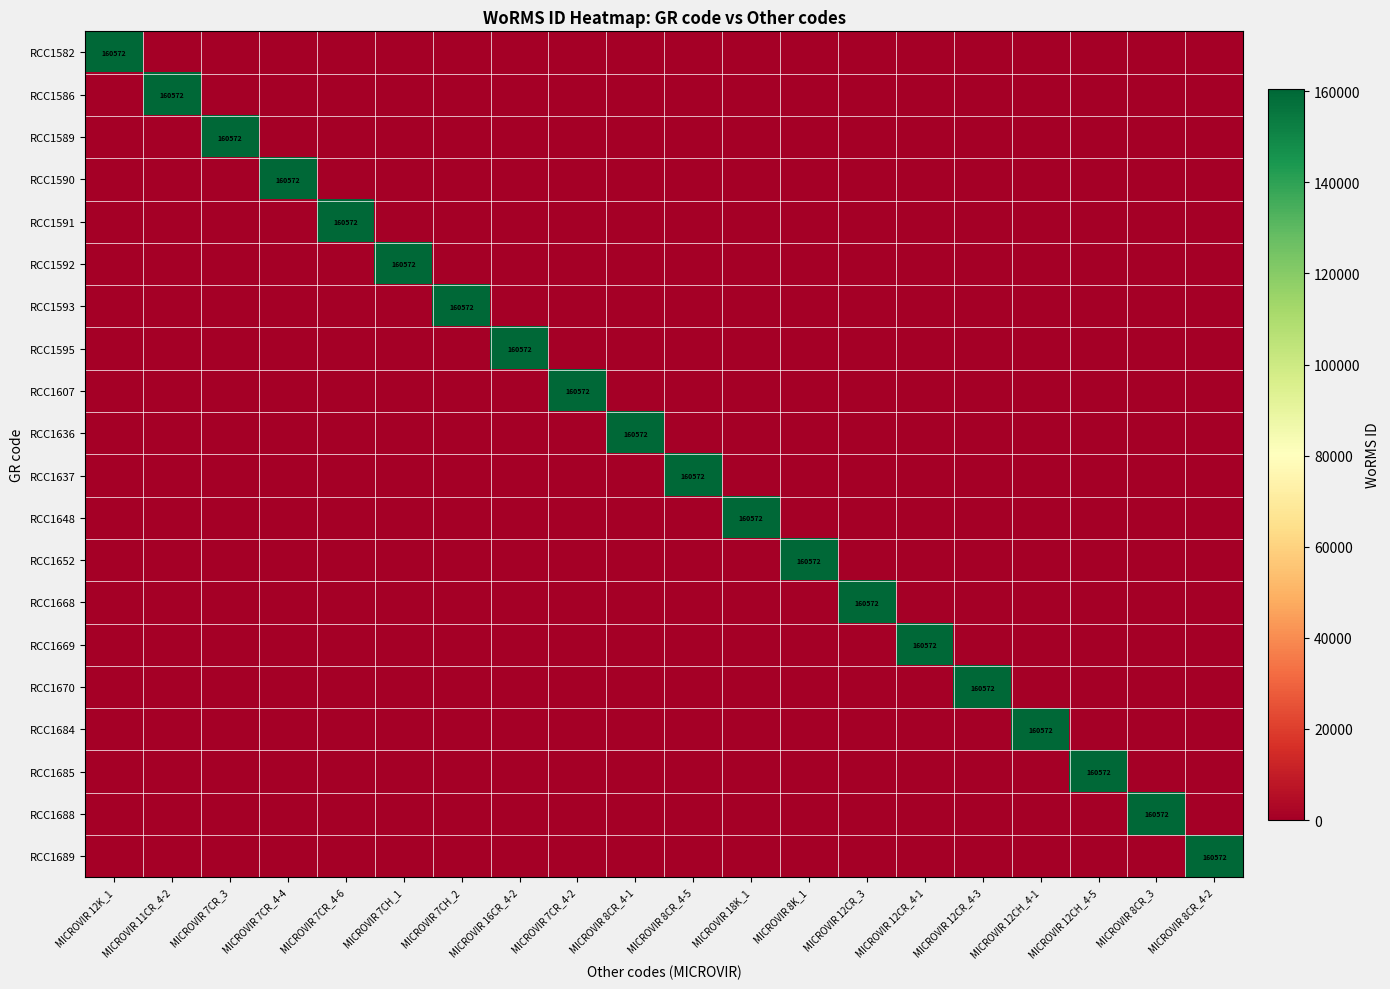

List the series in order of their peak value, highest first.

RCC1582, RCC1586, RCC1589, RCC1590, RCC1591, RCC1592, RCC1593, RCC1595, RCC1607, RCC1636, RCC1637, RCC1648, RCC1652, RCC1668, RCC1669, RCC1670, RCC1684, RCC1685, RCC1688, RCC1689